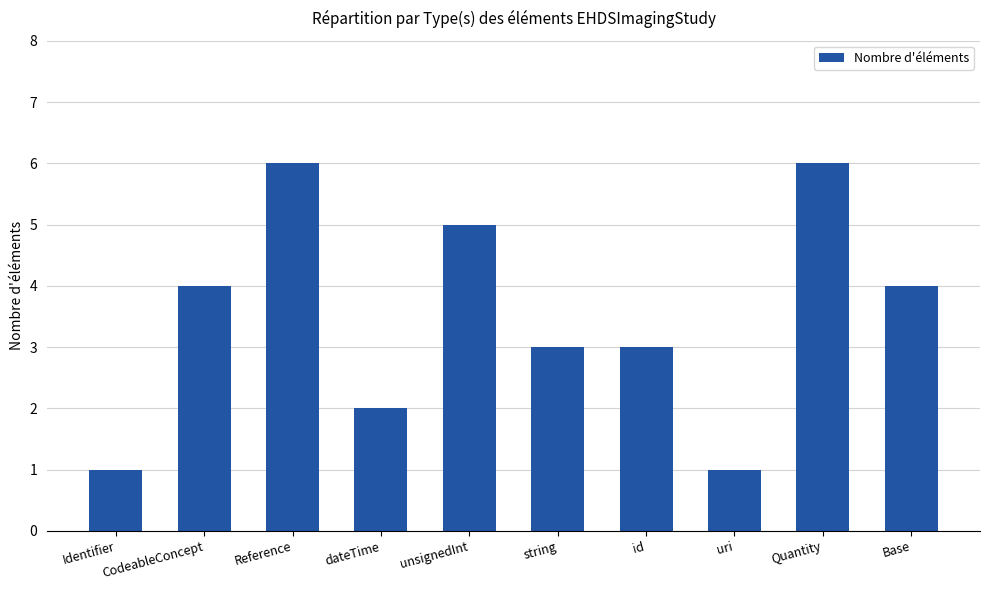

What is the change in value from Reference to string?

-3